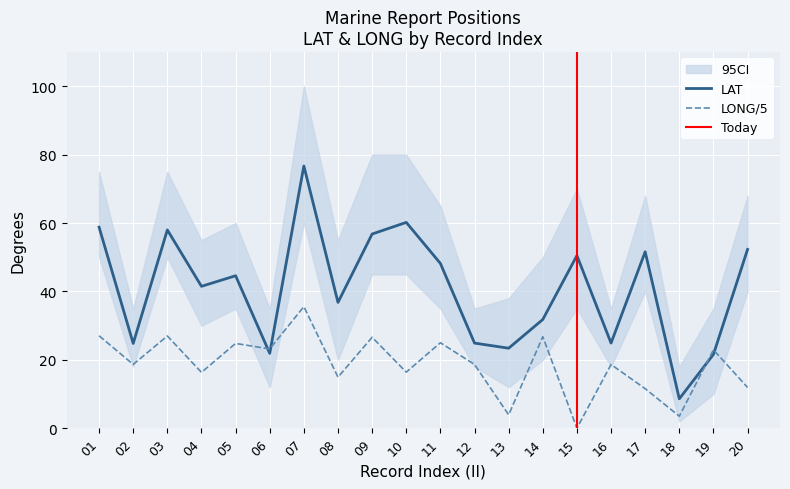

Reading left to right, what are all the values shown in this chart?

LAT: 58.8	24.8	58.0	41.5	44.6	21.9	76.7	36.8	56.8	60.2	48.2	24.9	23.4	31.8	50.5	24.9	51.6	8.6	21.6	52.3
LONG: 27.0	18.7	27.0	16.3	24.8	23.2	35.6	14.9	26.6	16.4	25.0	18.6	3.9	26.8	0.0	18.6	11.6	3.5	22.9	11.9